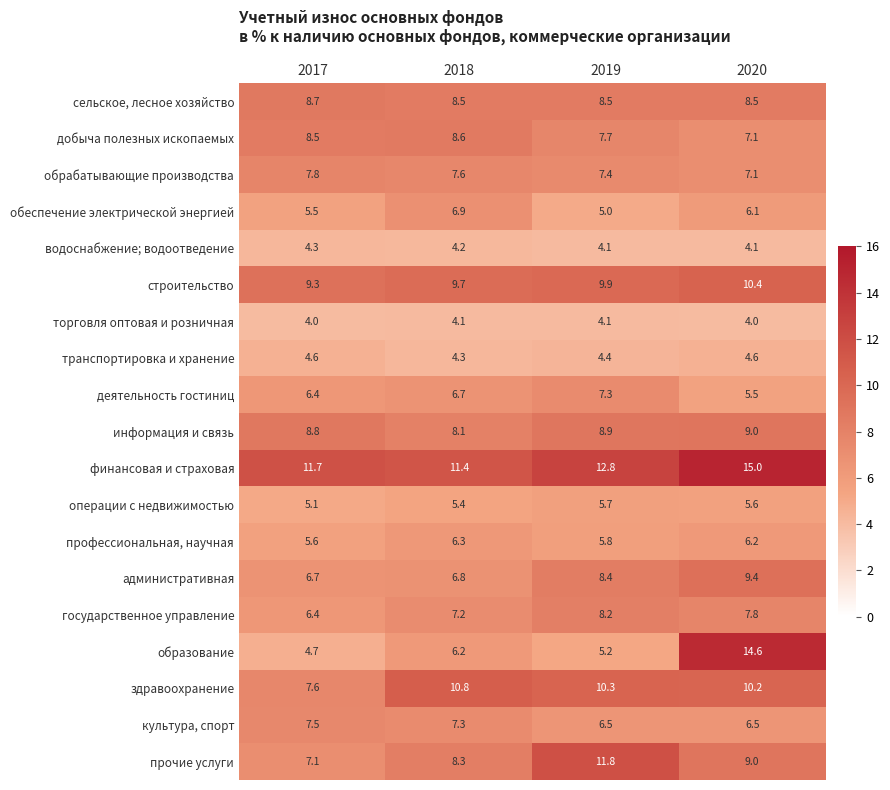

How many series are shown in this chart?

19